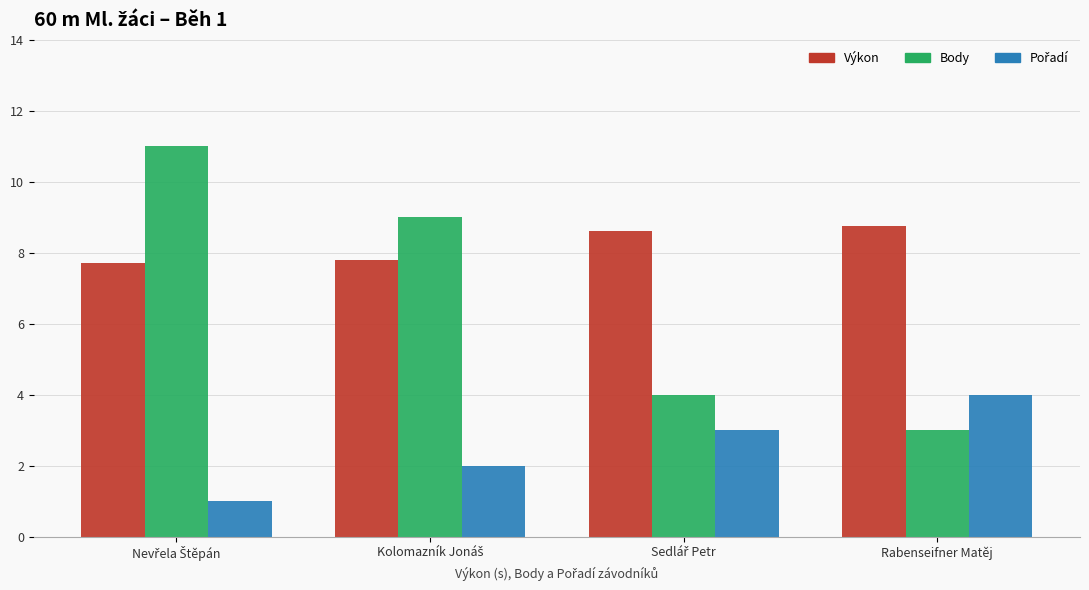

Count the Body values in the range 4 to 11.

3